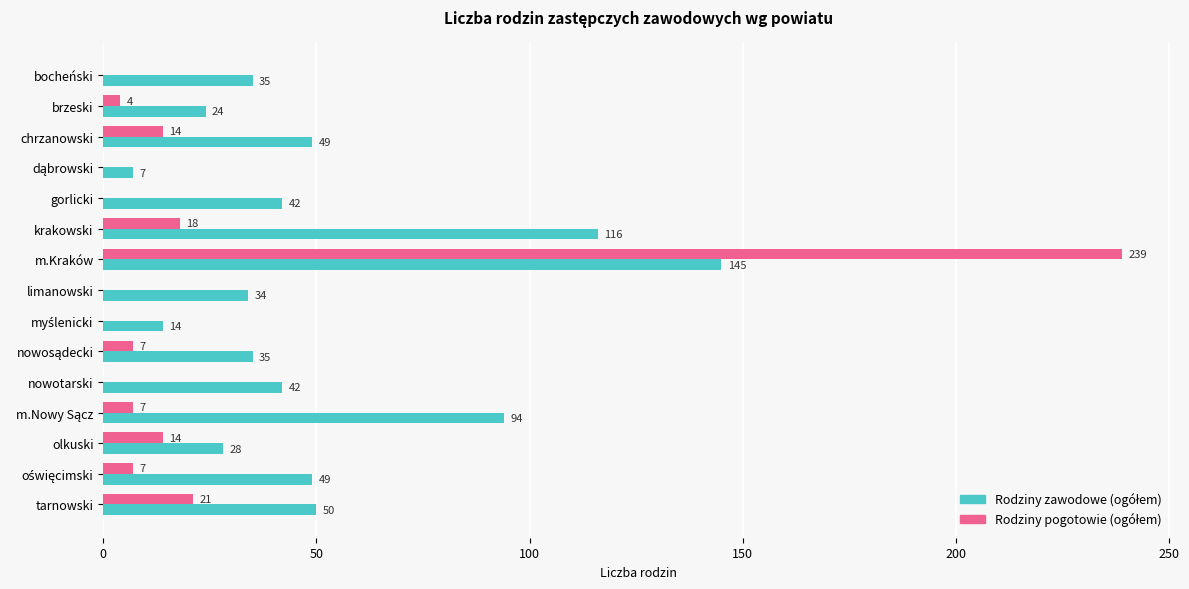

What is the total value across all series at limanowski?

34